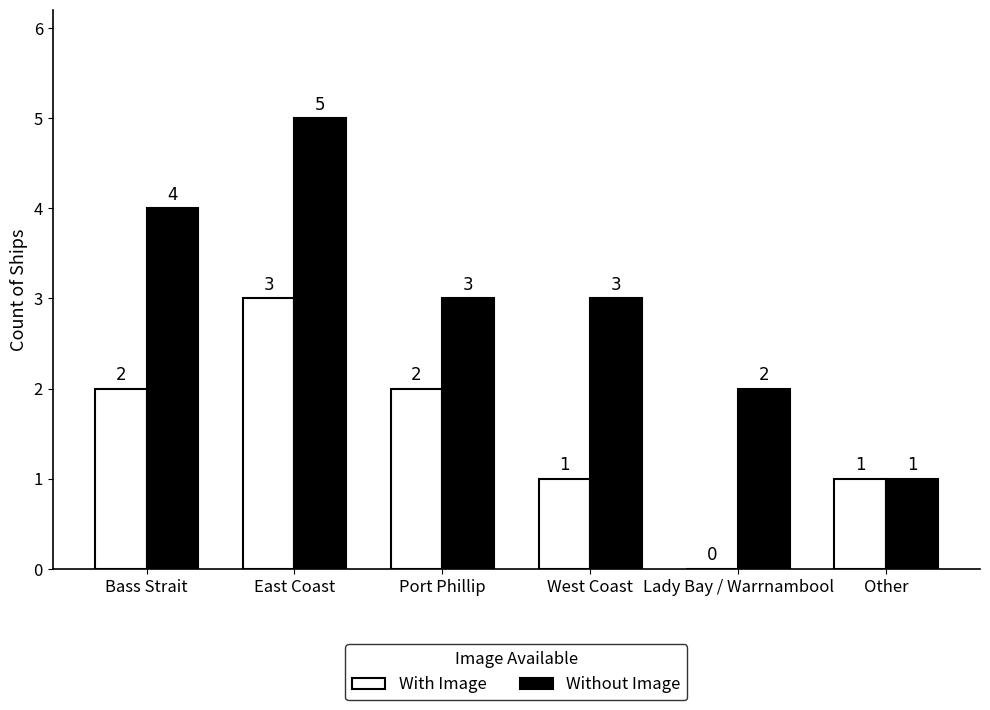

What is the average value of the With Image series?

2